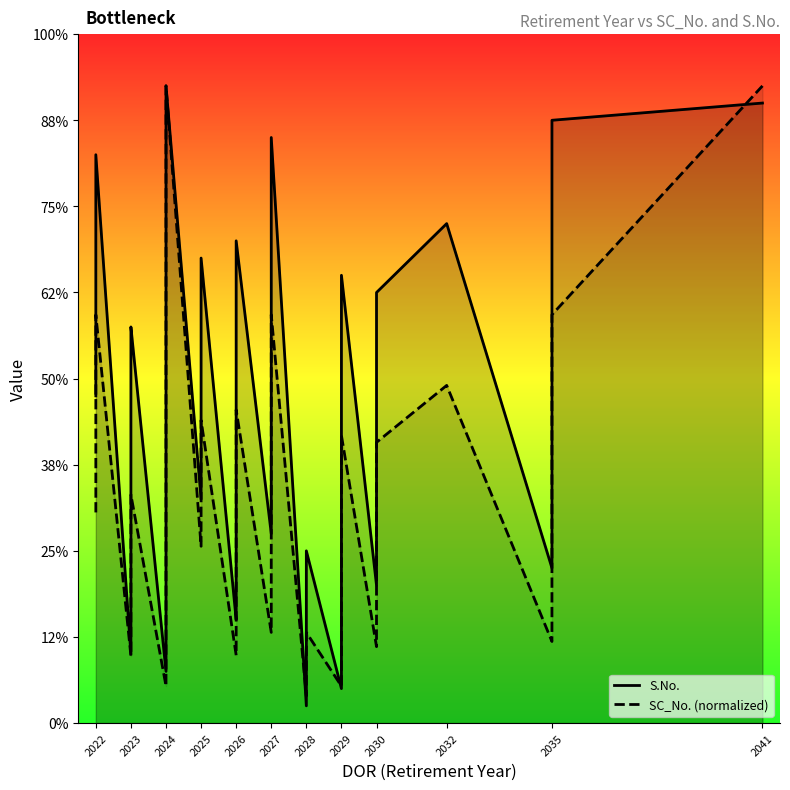

True or false: S.No. and SC_No. (normalized) cross at least once.

True